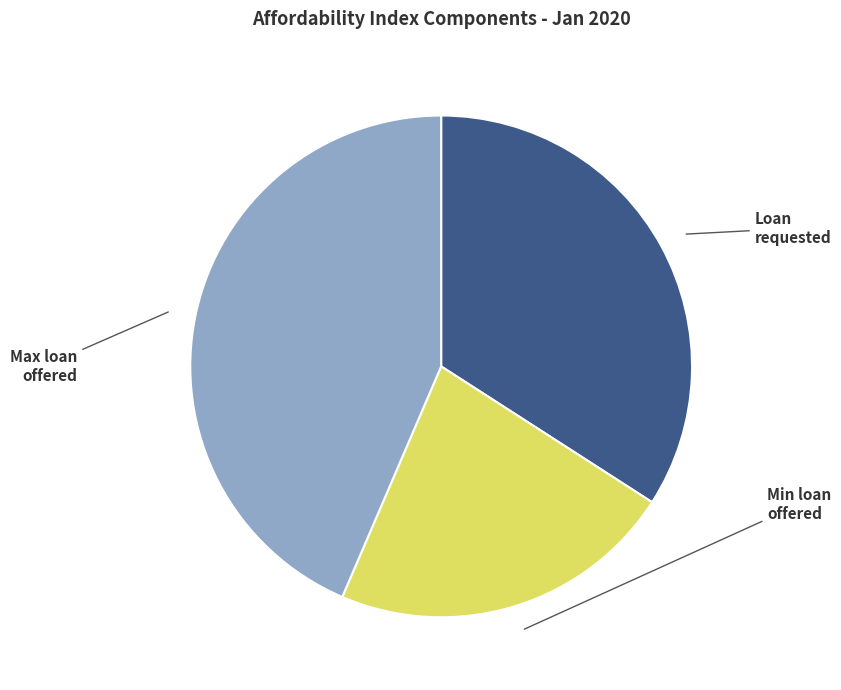

Count the number of slices in the pie.

3